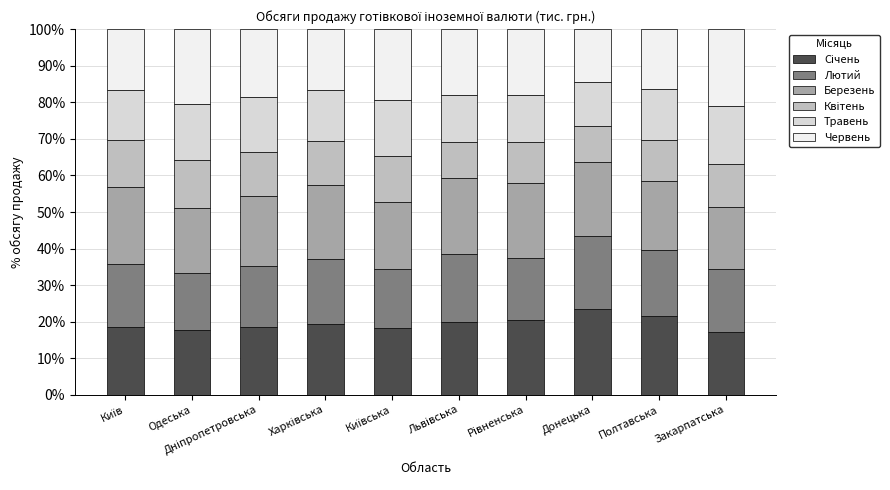

What is the total value across all series at Одеська?

100.0